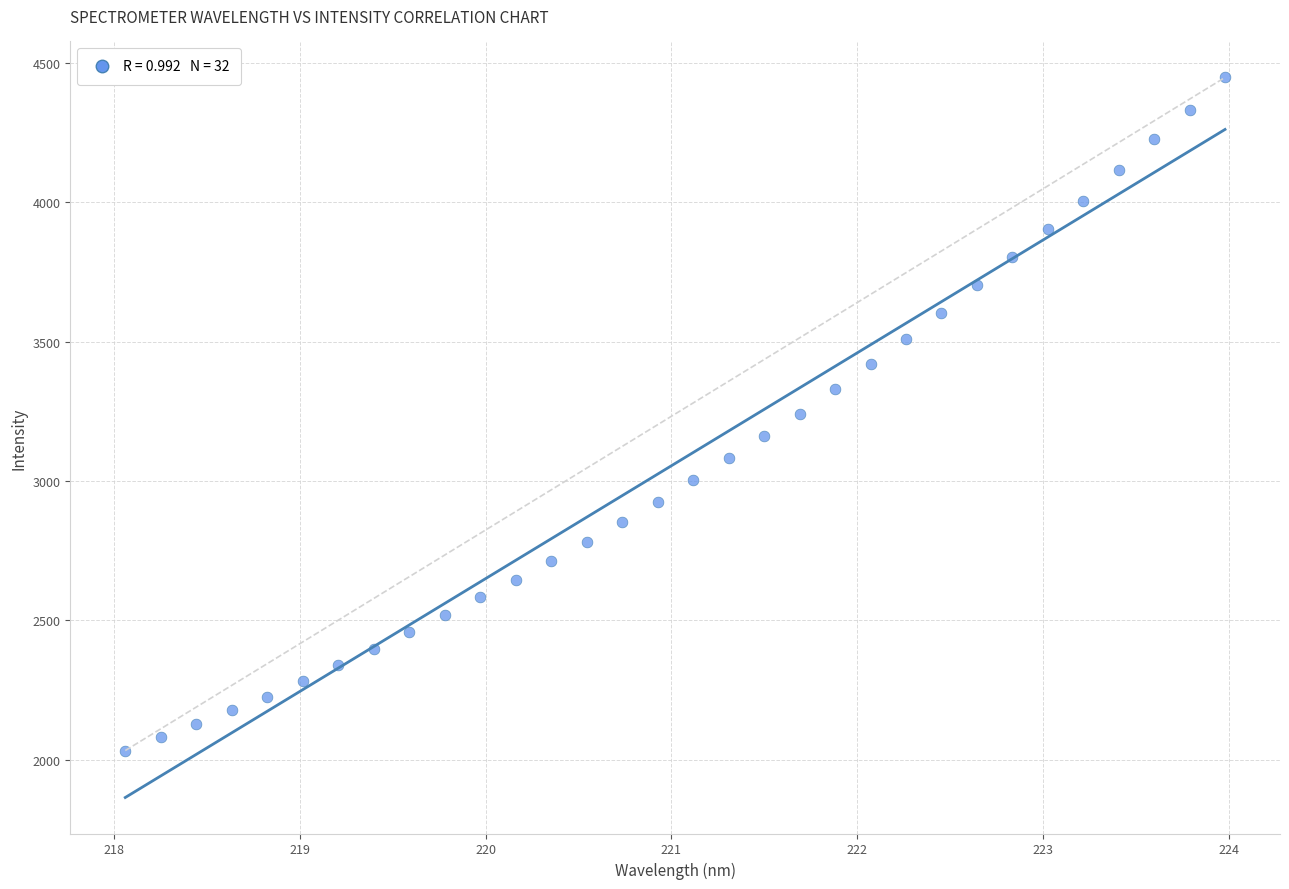

What is the range of X values (max minus min)?

5.9